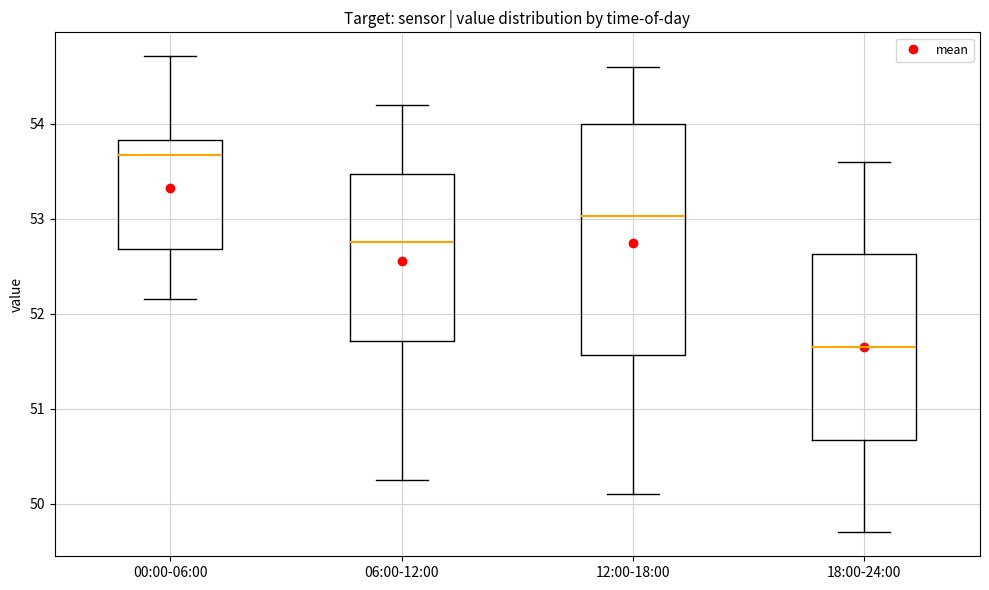

Which box is the tallest, from its lower edge to its upper edge?

12:00-18:00